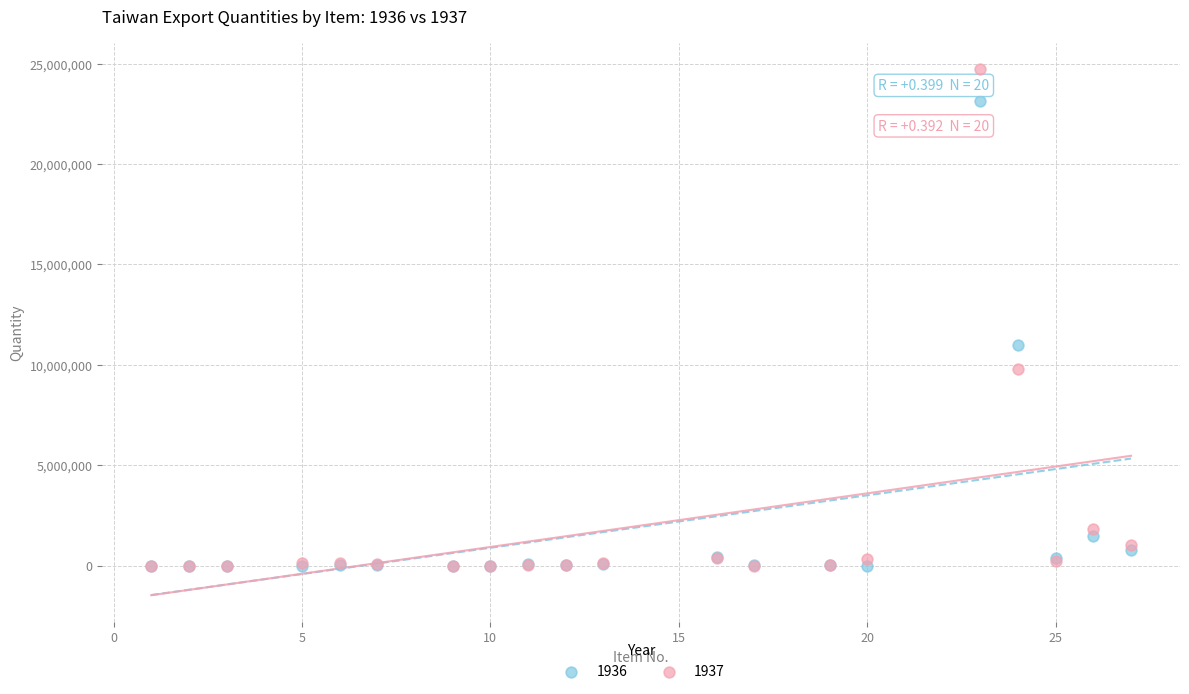

Across all series, what Y value is closest to 12355680?

10994085